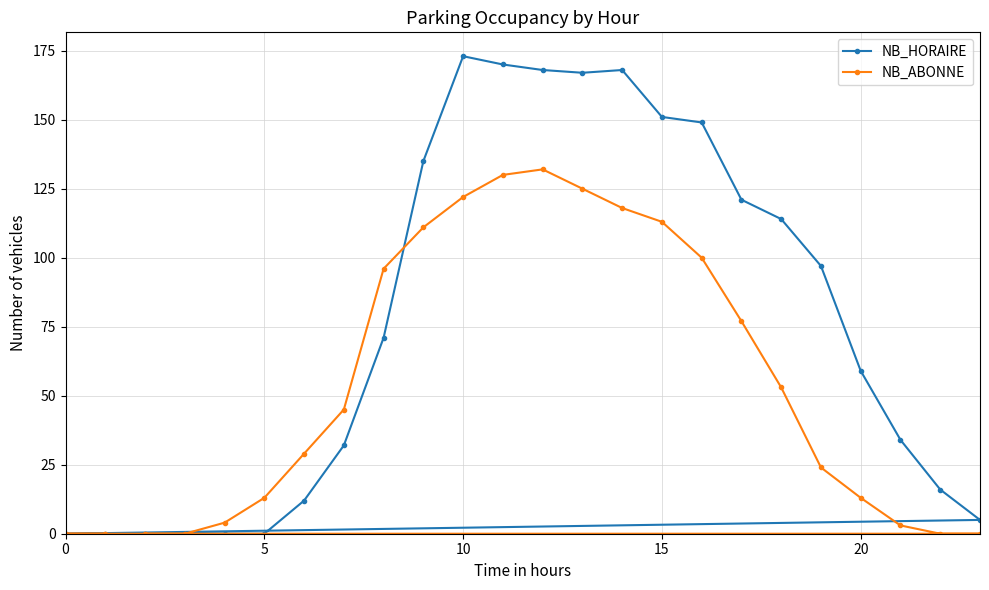

Which series has the widest spread of values?

NB_HORAIRE